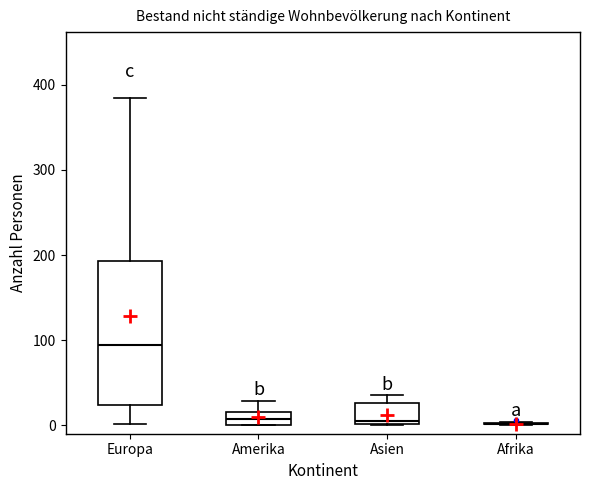

Which box is the tallest, from its lower edge to its upper edge?

Europa